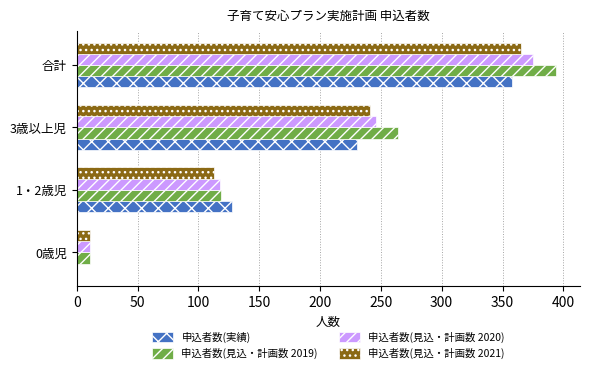

What are all the series names shown in the legend?

申込者数(実績), 申込者数(見込・計画数 2019), 申込者数(見込・計画数 2020), 申込者数(見込・計画数 2021)